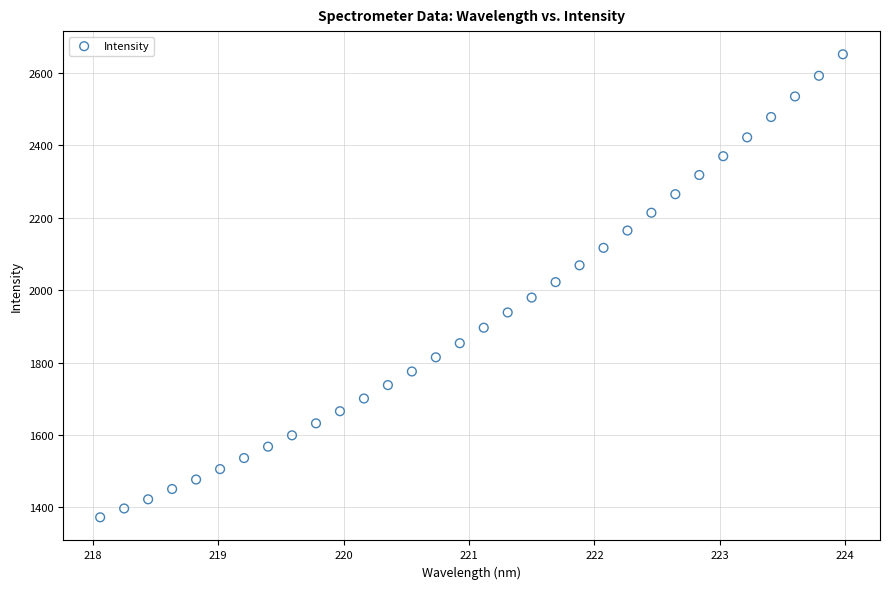

What is the range of X values (max minus min)?

5.9